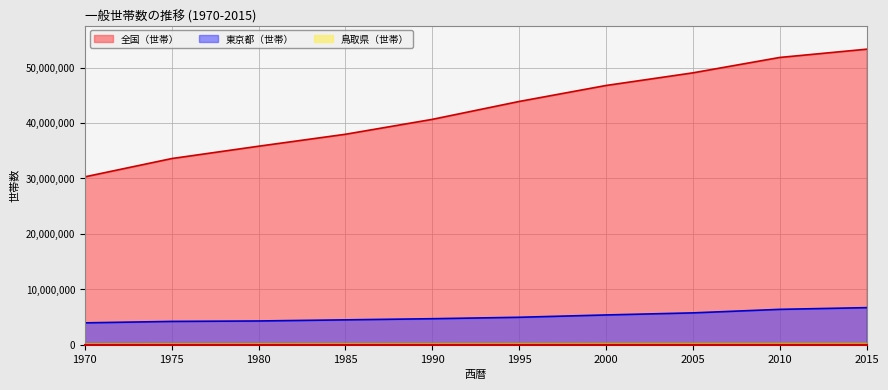

What is the smallest value displayed?

148193